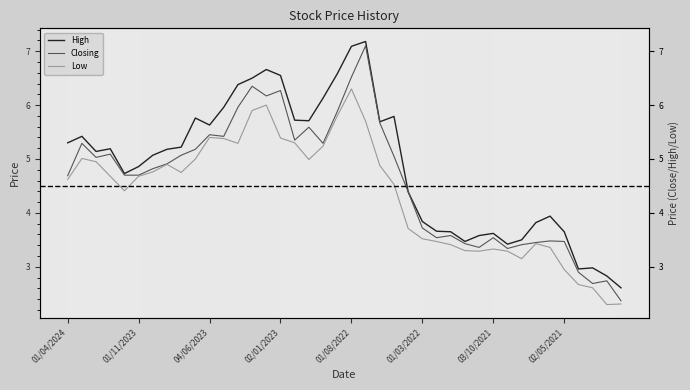

Which has a higher value, 30 or 36?

30